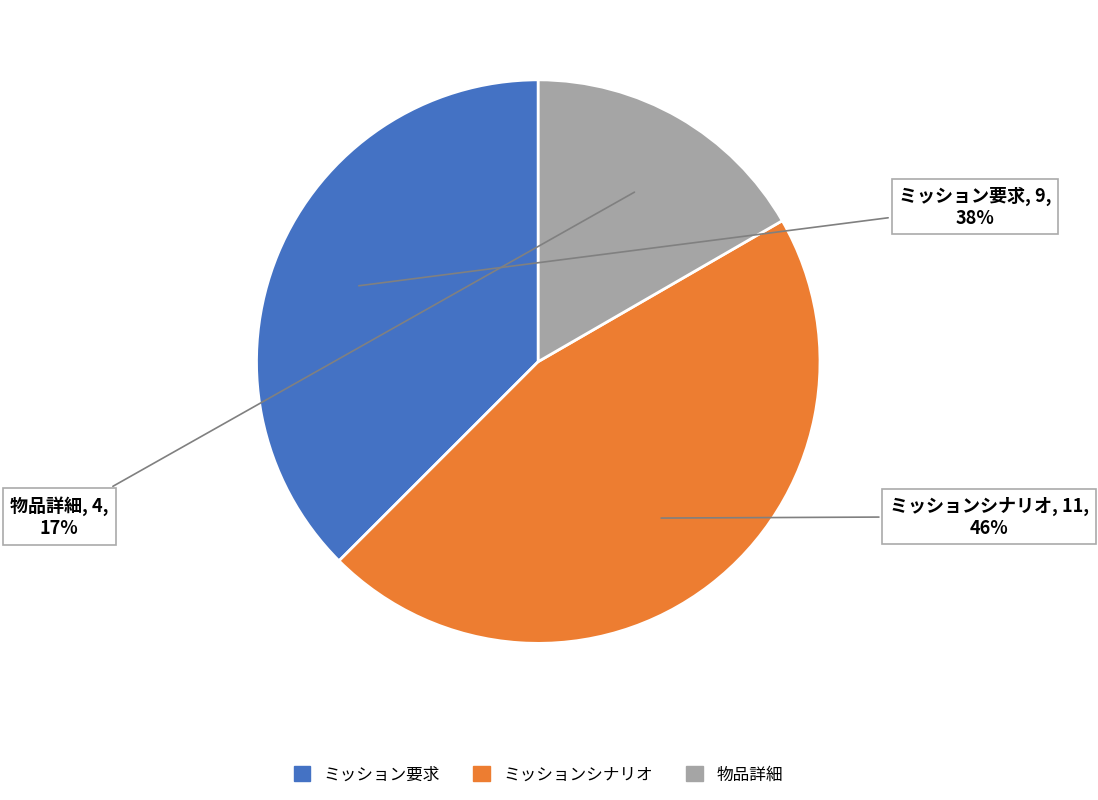

To the nearest percent, what is the combined percentage of ミッション要求 and 物品詳細?

54%